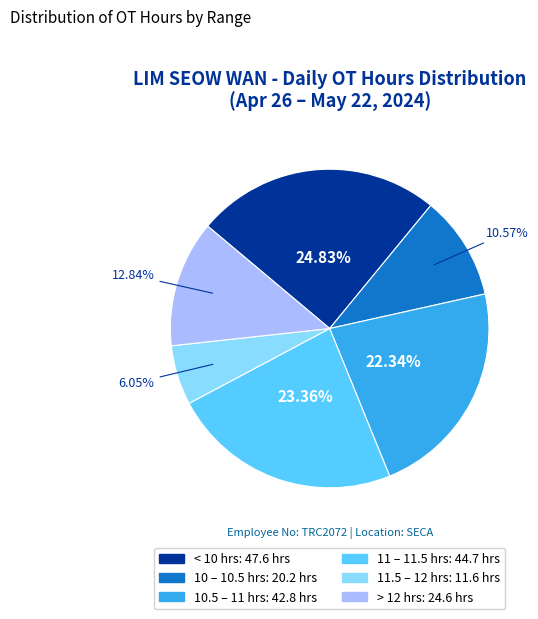

Is there any slice that represents more than half of the pie?

No